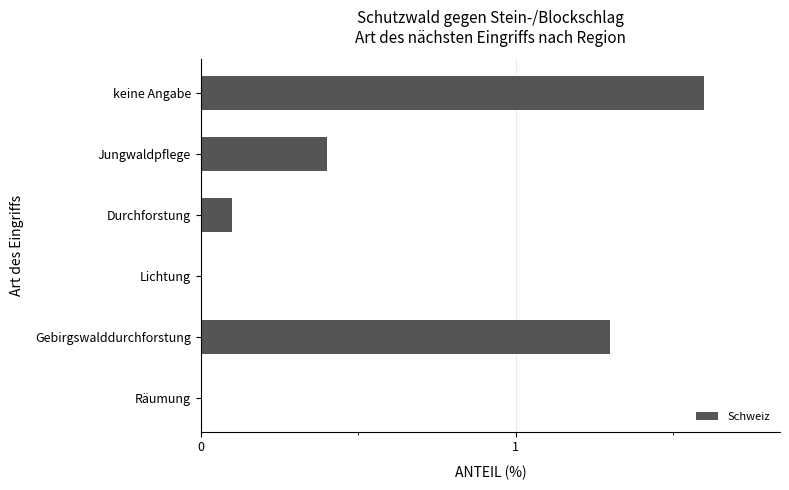

What is the change in value from keine Angabe to Lichtung?

-1.6